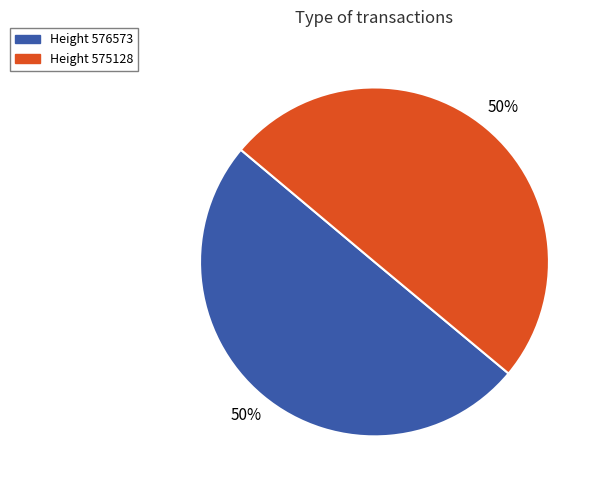

To the nearest percent, what is the average slice percentage?

50%